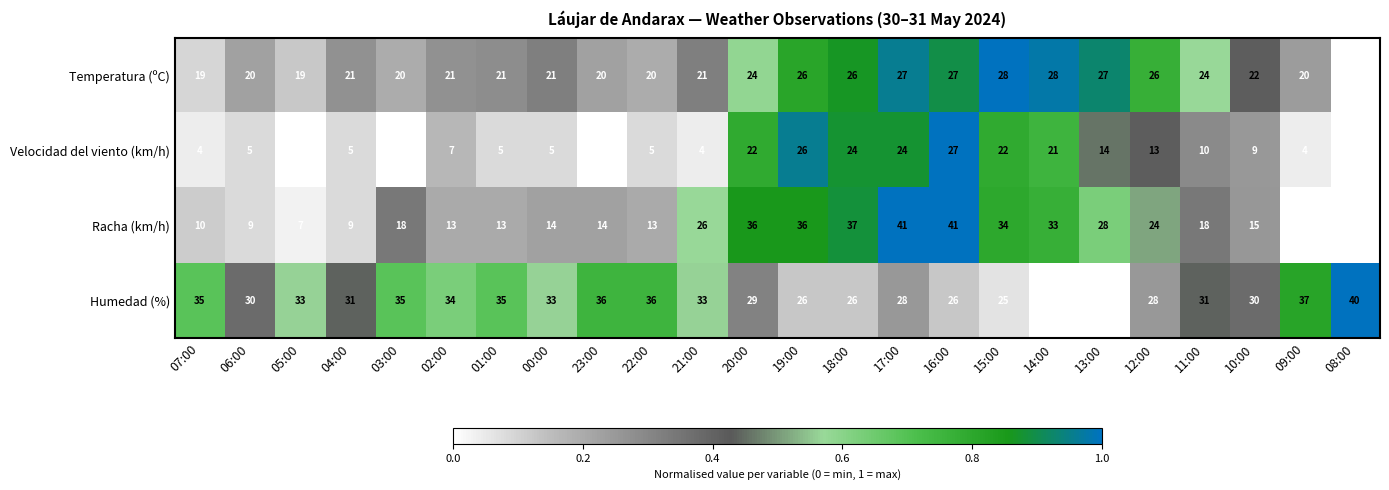

Rank the series by their maximum value, from highest to lowest.

Racha (km/h), Humedad (%), Temperatura (ºC), Velocidad del viento (km/h)